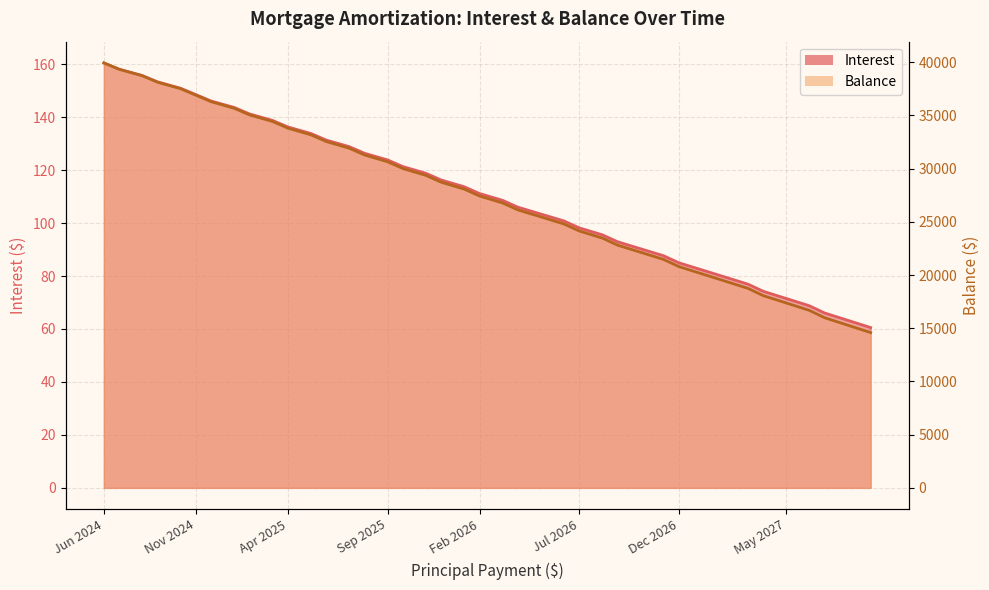

What is the average value of the Interest_line series?

111.8